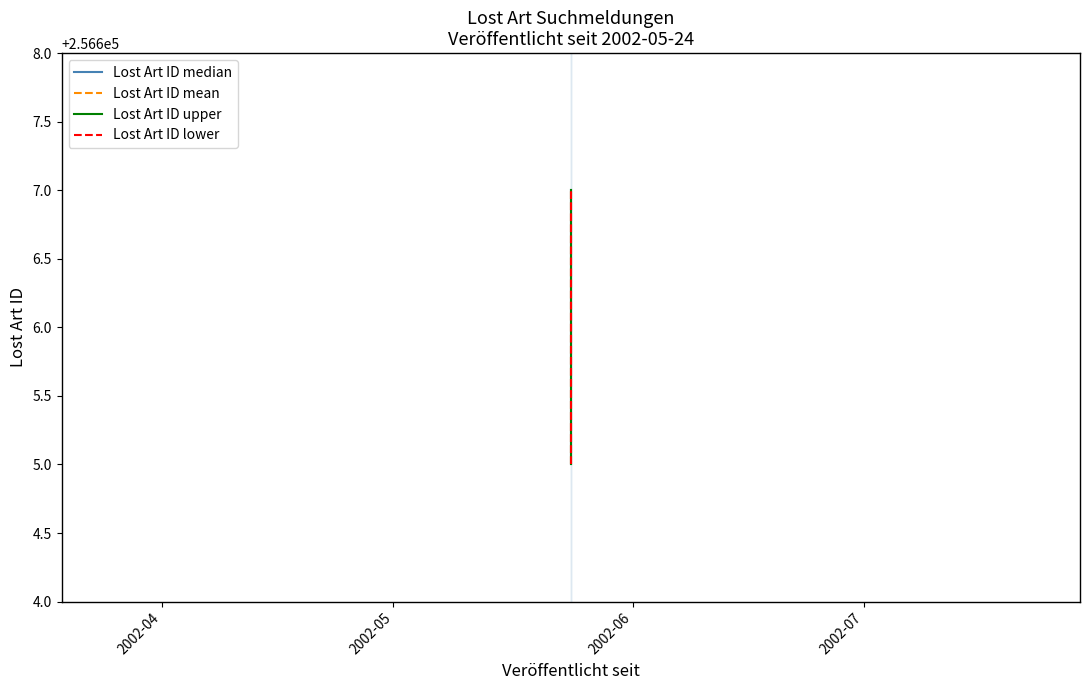

At which label is Lost Art ID median closest to 256606?

2002-05